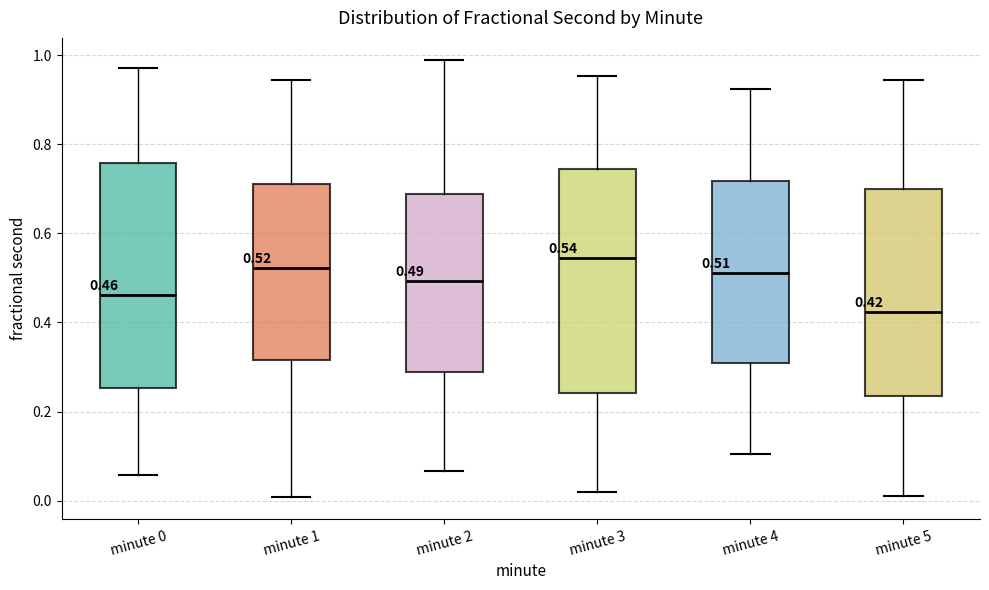

Which box has the highest median line?

minute 3